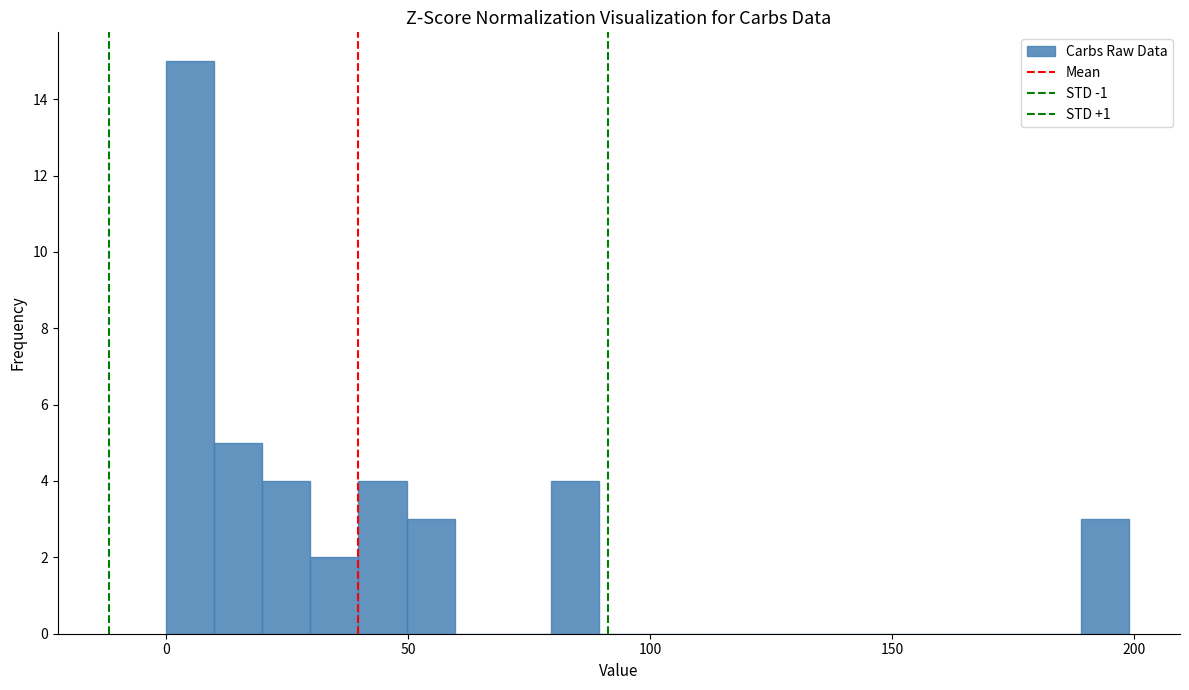

Around what value on the x-axis is the tallest bar? Give the approximate position of its centre, as read against the axis.

5